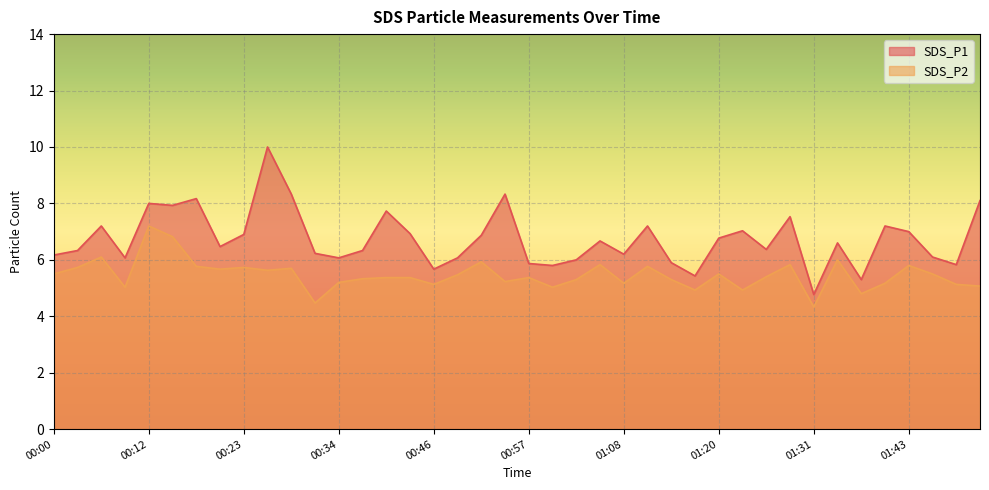

Reading left to right, what are all the values shown in this chart?

SDS_P1: 00:00=6.2	00:03=6.3	00:06=7.2	00:09=6.1	00:12=8.0	00:15=7.9	00:17=8.2	00:20=6.5	00:23=6.9	00:26=10.0	00:29=8.3	00:32=6.2	00:34=6.1	00:37=6.3	00:40=7.7	00:43=6.9	00:46=5.7	00:48=6.1	00:51=6.9	00:54=8.3	00:57=5.9	01:00=5.8	01:03=6.0	01:05=6.7	01:08=6.2	01:11=7.2	01:14=5.9	01:17=5.4	01:20=6.8	01:23=7.0	01:26=6.4	01:28=7.5	01:31=4.8	01:34=6.6	01:37=5.3	01:40=7.2	01:43=7.0	01:45=6.1	01:48=5.8	01:51=8.1
SDS_P2: 00:00=5.5	00:03=5.7	00:06=6.1	00:09=5.0	00:12=7.2	00:15=6.8	00:17=5.8	00:20=5.7	00:23=5.7	00:26=5.6	00:29=5.7	00:32=4.5	00:34=5.2	00:37=5.3	00:40=5.4	00:43=5.4	00:46=5.1	00:48=5.5	00:51=5.9	00:54=5.2	00:57=5.4	01:00=5.0	01:03=5.3	01:05=5.8	01:08=5.2	01:11=5.8	01:14=5.3	01:17=4.9	01:20=5.5	01:23=4.9	01:26=5.4	01:28=5.8	01:31=4.3	01:34=6.0	01:37=4.8	01:40=5.2	01:43=5.8	01:45=5.5	01:48=5.1	01:51=5.1